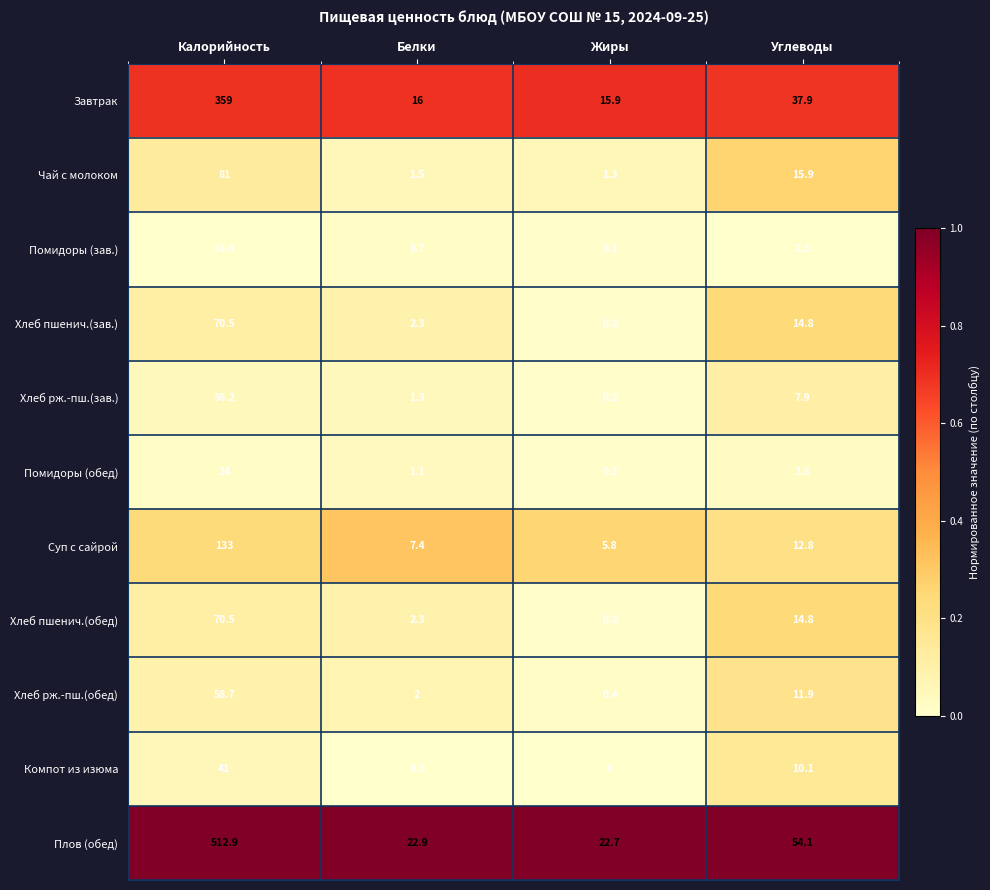

What value does the Завтрак series have at Белки?

16.0